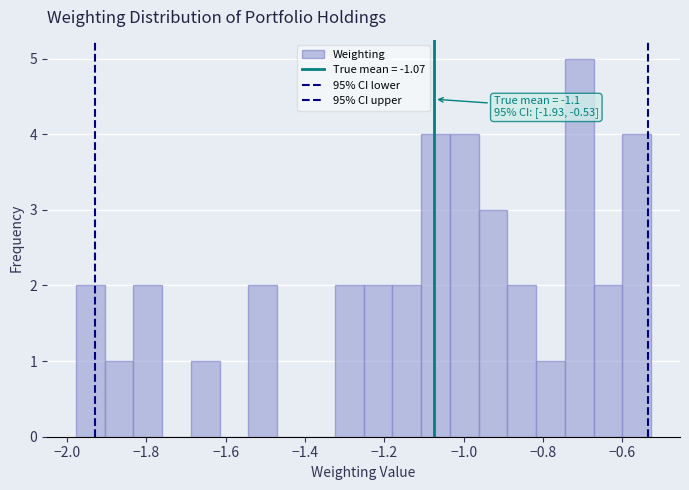

Around what value on the x-axis is the tallest bar? Give the approximate position of its centre, as read against the axis.

-0.70